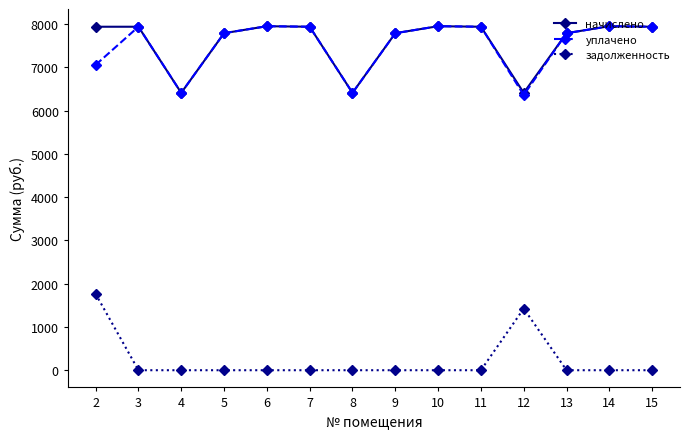

True or false: уплачено and задолженность intersect in this chart.

False